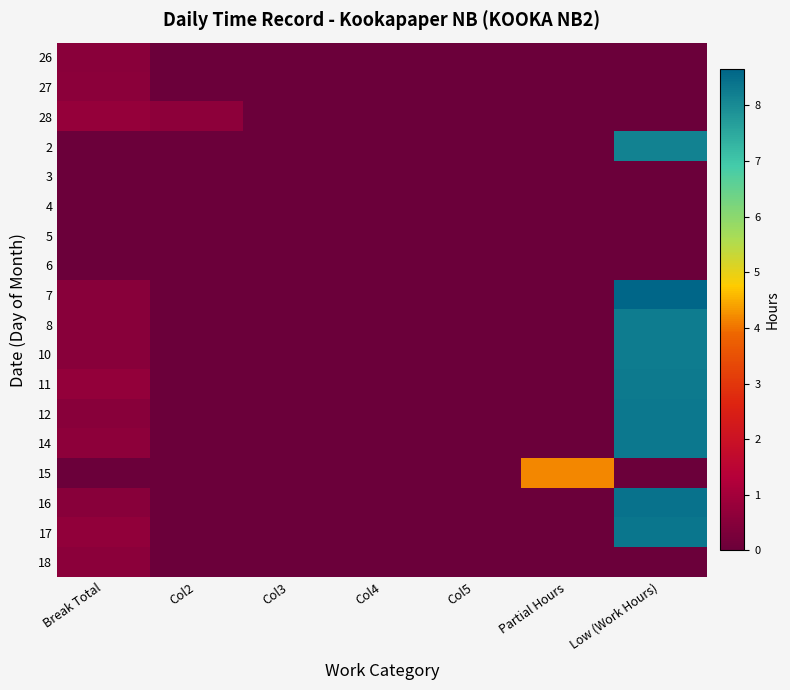

Reading left to right, list all the values displayed in this chart.

26: Break Total=0.6	Col2=0.0	Col3=0.0	Col4=0.0	Col5=0.0	Partial Hours=0.0	Low (Work Hours)=0.0
27: Break Total=0.6	Col2=0.0	Col3=0.0	Col4=0.0	Col5=0.0	Partial Hours=0.0	Low (Work Hours)=0.0
28: Break Total=0.8	Col2=0.6	Col3=0.0	Col4=0.0	Col5=0.0	Partial Hours=0.0	Low (Work Hours)=0.0
2: Break Total=0.0	Col2=0.0	Col3=0.0	Col4=0.0	Col5=0.0	Partial Hours=0.0	Low (Work Hours)=8.2
3: Break Total=0.0	Col2=0.0	Col3=0.0	Col4=0.0	Col5=0.0	Partial Hours=0.0	Low (Work Hours)=0.0
4: Break Total=0.0	Col2=0.0	Col3=0.0	Col4=0.0	Col5=0.0	Partial Hours=0.0	Low (Work Hours)=0.0
5: Break Total=0.0	Col2=0.0	Col3=0.0	Col4=0.0	Col5=0.0	Partial Hours=0.0	Low (Work Hours)=0.0
6: Break Total=0.0	Col2=0.0	Col3=0.0	Col4=0.0	Col5=0.0	Partial Hours=0.0	Low (Work Hours)=0.0
7: Break Total=0.5	Col2=0.0	Col3=0.0	Col4=0.0	Col5=0.0	Partial Hours=0.0	Low (Work Hours)=8.7
8: Break Total=0.5	Col2=0.0	Col3=0.0	Col4=0.0	Col5=0.0	Partial Hours=0.0	Low (Work Hours)=8.3
10: Break Total=0.5	Col2=0.0	Col3=0.0	Col4=0.0	Col5=0.0	Partial Hours=0.0	Low (Work Hours)=8.2
11: Break Total=0.7	Col2=0.0	Col3=0.0	Col4=0.0	Col5=0.0	Partial Hours=0.0	Low (Work Hours)=8.3
12: Break Total=0.5	Col2=0.0	Col3=0.0	Col4=0.0	Col5=0.0	Partial Hours=0.0	Low (Work Hours)=8.3
14: Break Total=0.6	Col2=0.0	Col3=0.0	Col4=0.0	Col5=0.0	Partial Hours=0.0	Low (Work Hours)=8.3
15: Break Total=0.0	Col2=0.0	Col3=0.0	Col4=0.0	Col5=0.0	Partial Hours=4.2	Low (Work Hours)=0.0
16: Break Total=0.5	Col2=0.0	Col3=0.0	Col4=0.0	Col5=0.0	Partial Hours=0.0	Low (Work Hours)=8.4
17: Break Total=0.7	Col2=0.0	Col3=0.0	Col4=0.0	Col5=0.0	Partial Hours=0.0	Low (Work Hours)=8.3
18: Break Total=0.6	Col2=0.0	Col3=0.0	Col4=0.0	Col5=0.0	Partial Hours=0.0	Low (Work Hours)=0.0